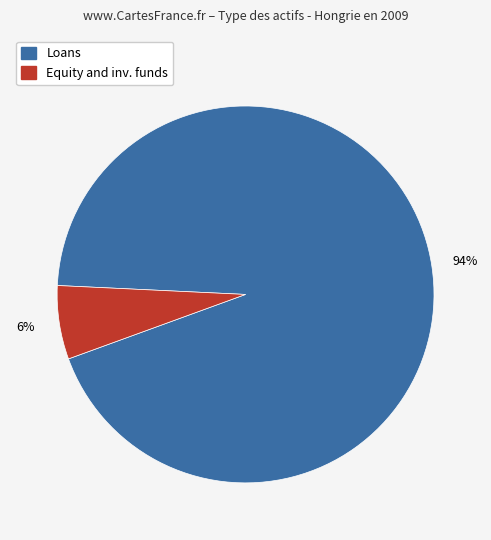

Is there a majority slice in this chart?

Yes